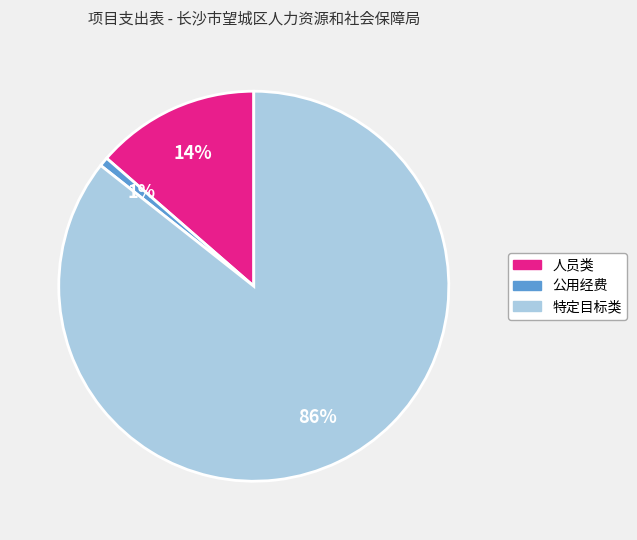

To the nearest percent, what is the combined percentage of 特定目标类 and 人员类?

99%